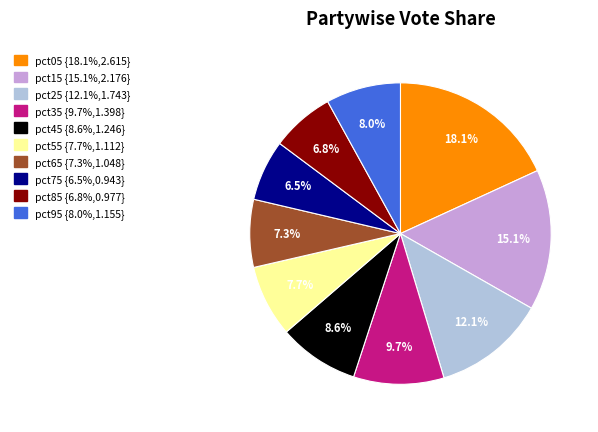

Count the number of slices in the pie.

10